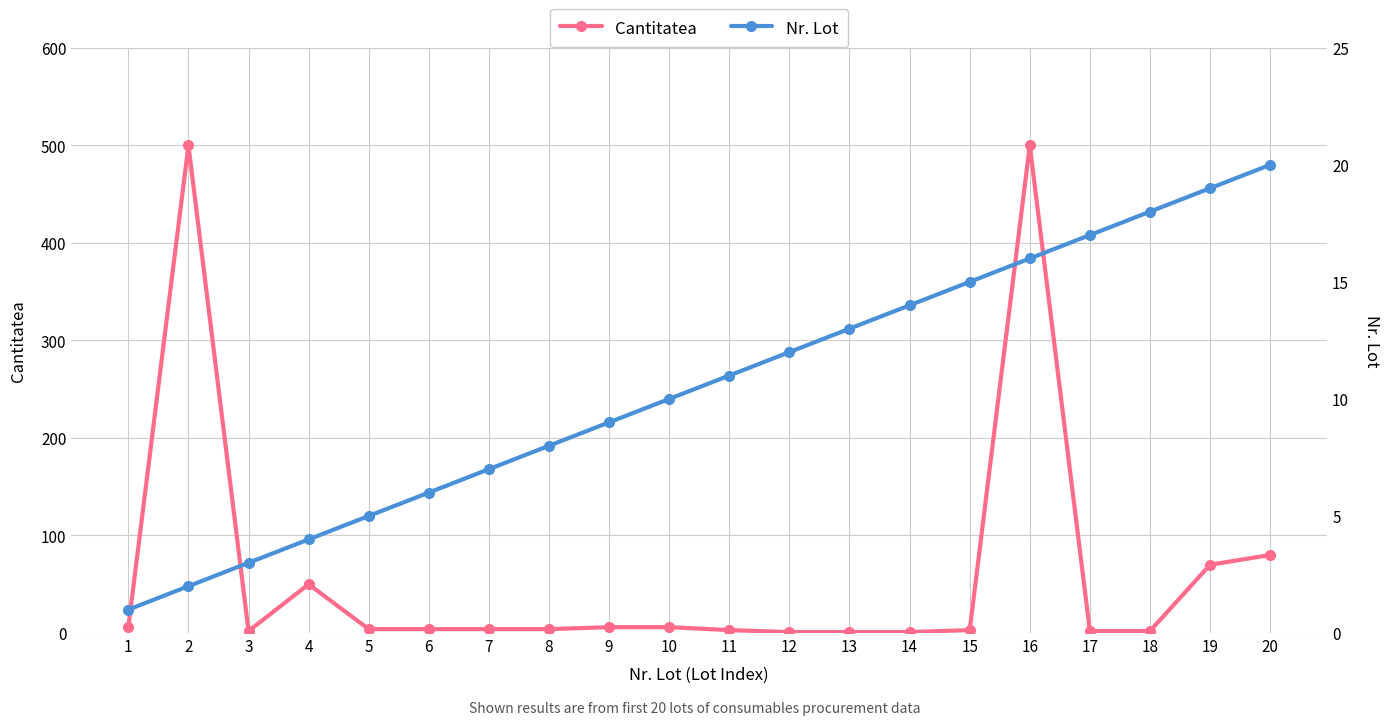

Reading left to right, extract all data points from this chart.

Cantitatea: 1=6	2=500	3=2	4=50	5=4	6=4	7=4	8=4	9=6	10=6	11=3	12=1	13=1	14=1	15=3	16=500	17=2	18=2	19=70	20=80
Nr. Lot: 1=1	2=2	3=3	4=4	5=5	6=6	7=7	8=8	9=9	10=10	11=11	12=12	13=13	14=14	15=15	16=16	17=17	18=18	19=19	20=20